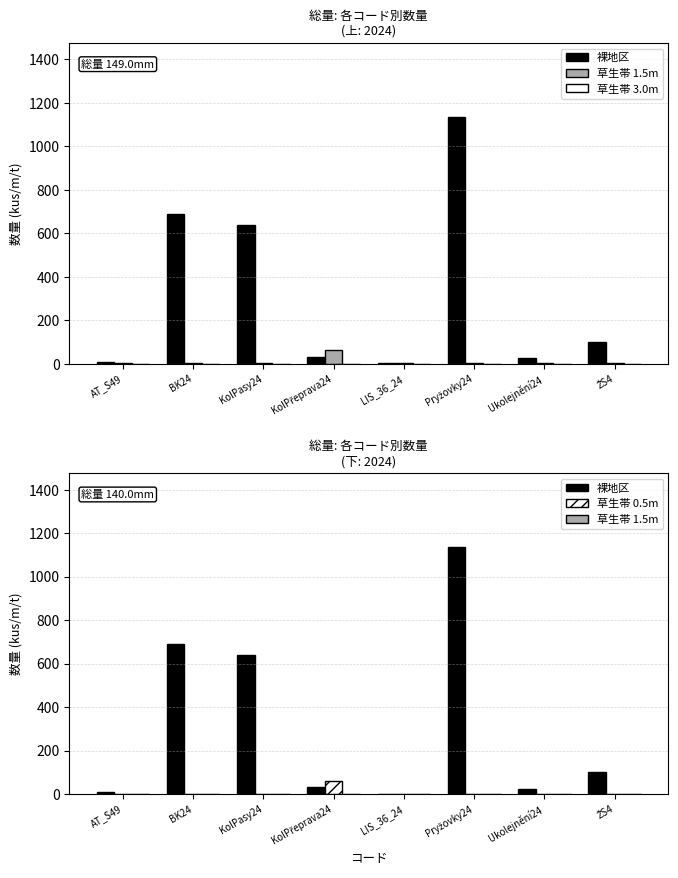

Which label corresponds to the smallest value in the chart?

AT_S49